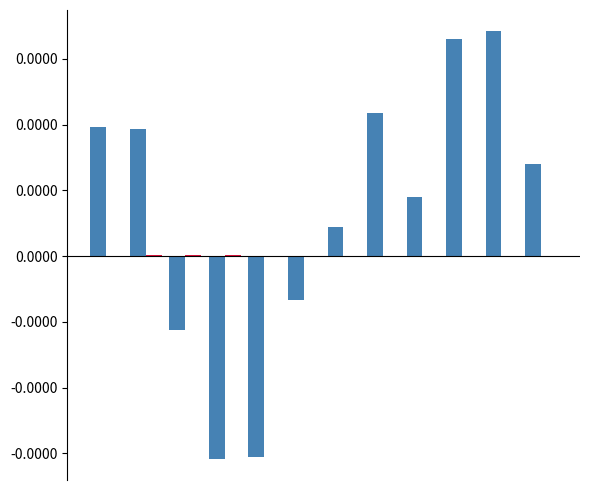

Does the chart contain stacked bars?

No